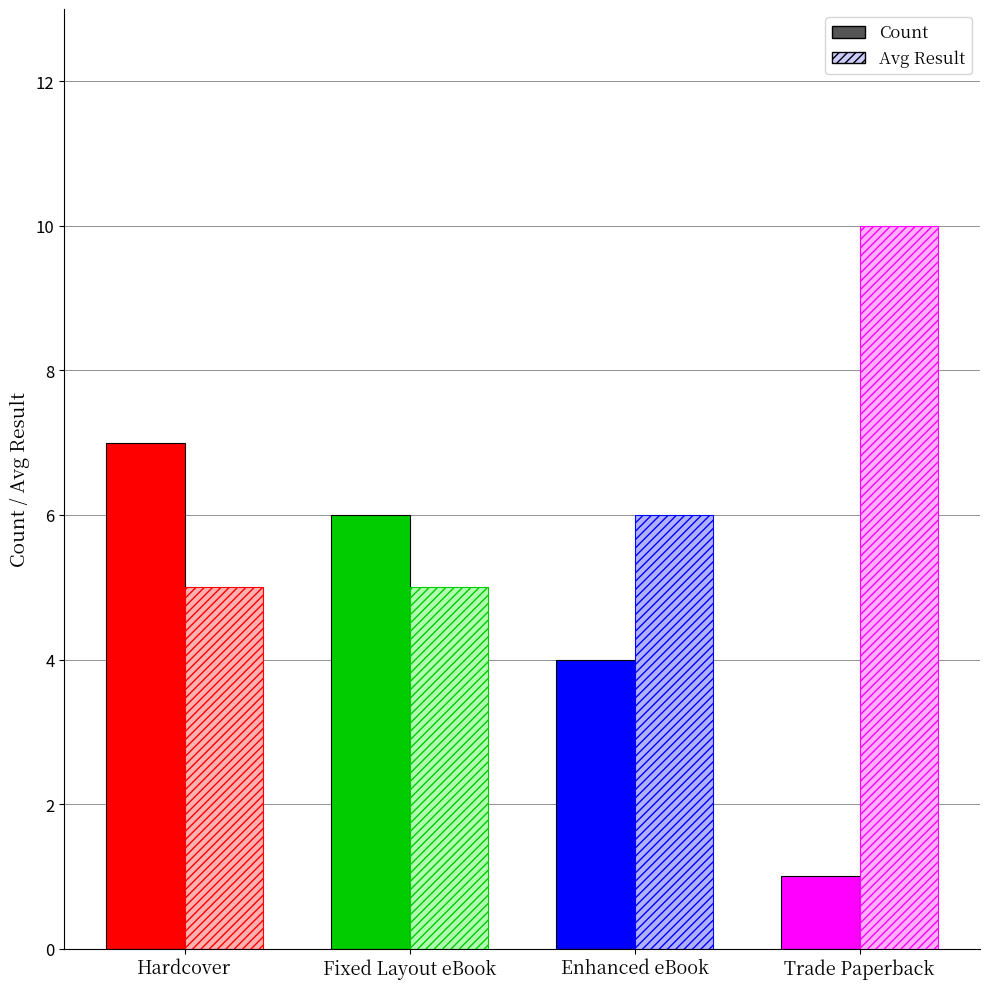

What position from the right is Enhanced eBook?

2